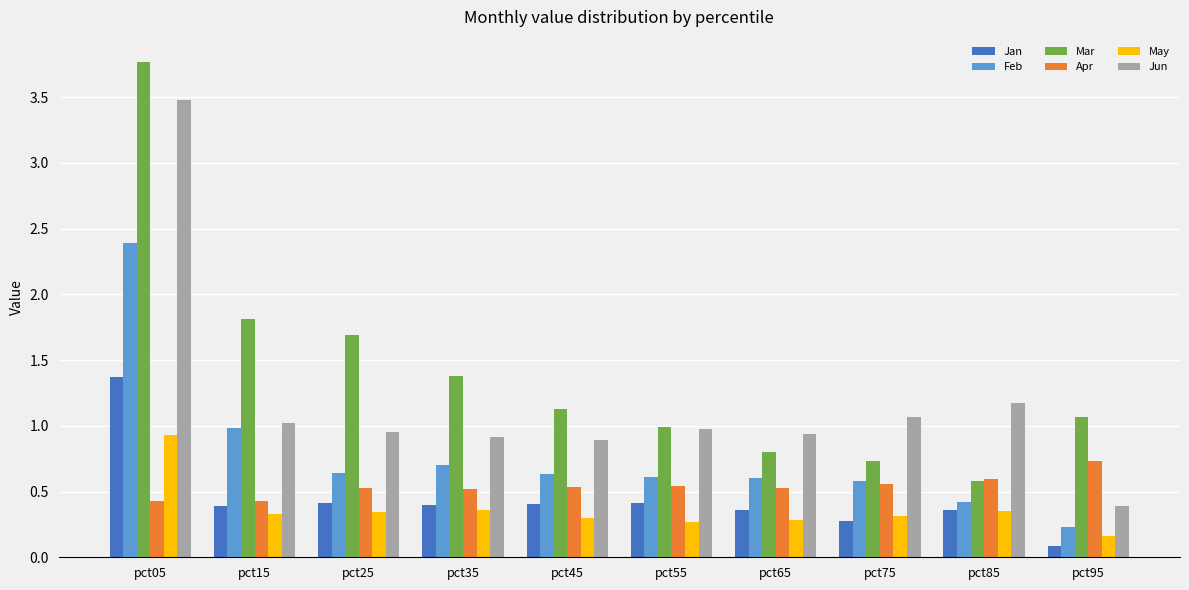

How many bars are there in each group?

6